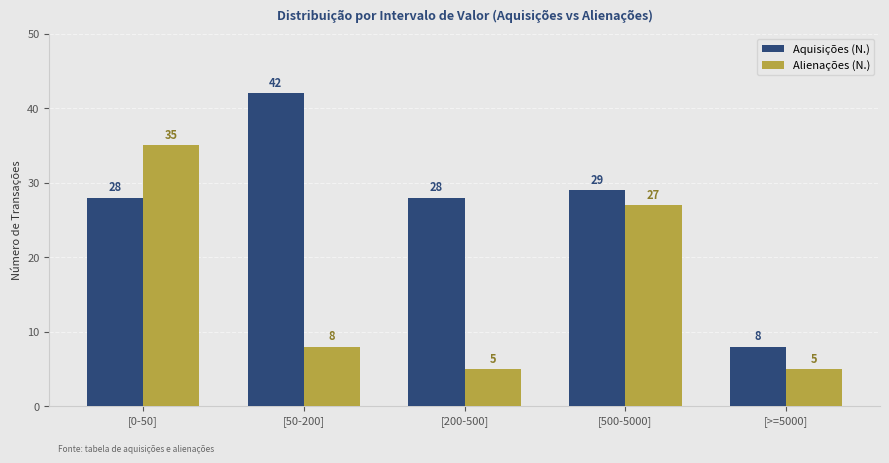

What are all the series names shown in the legend?

Aquisições (N.), Alienações (N.)